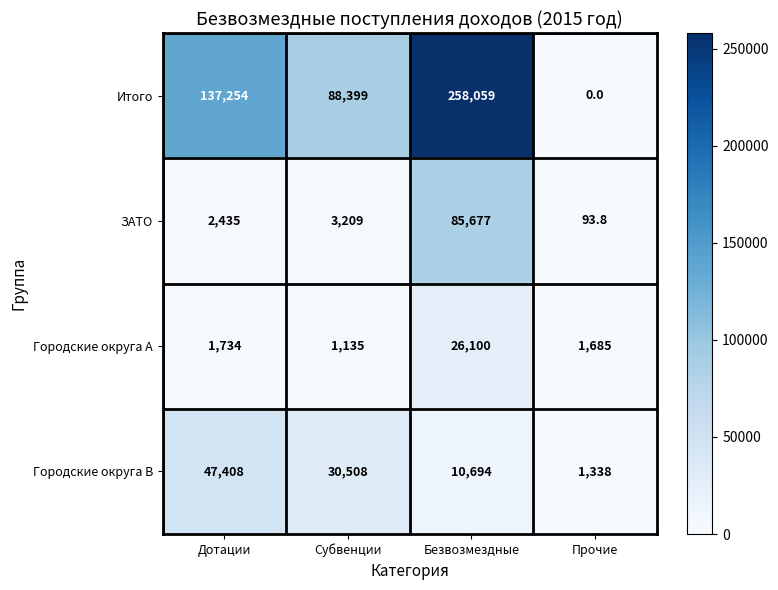

How many series are shown in this chart?

4